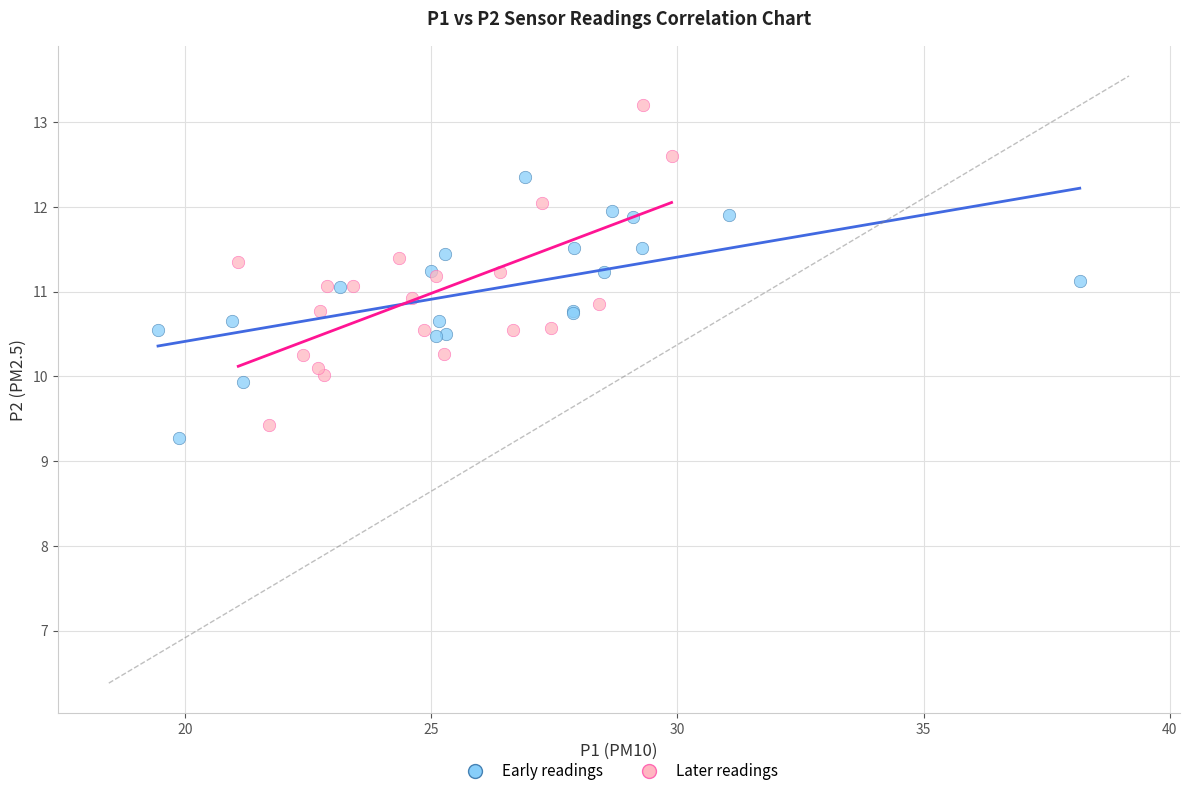

What are all the series names shown in the legend?

Early readings, Later readings